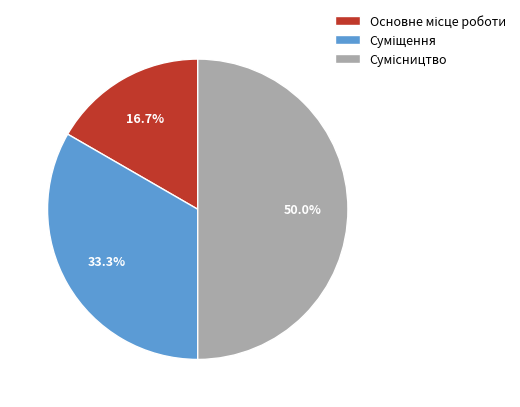

To the nearest percent, what is the difference between the largest and smallest slice percentages?

33%